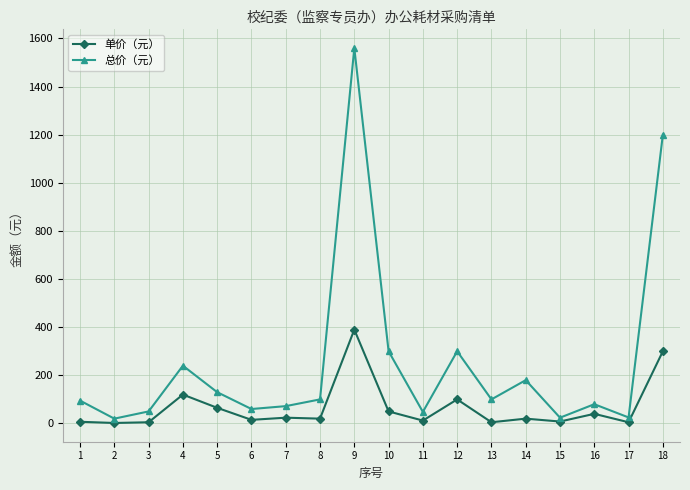

What is the difference between the maximum and minimum values in the 总价（元） series?

1540